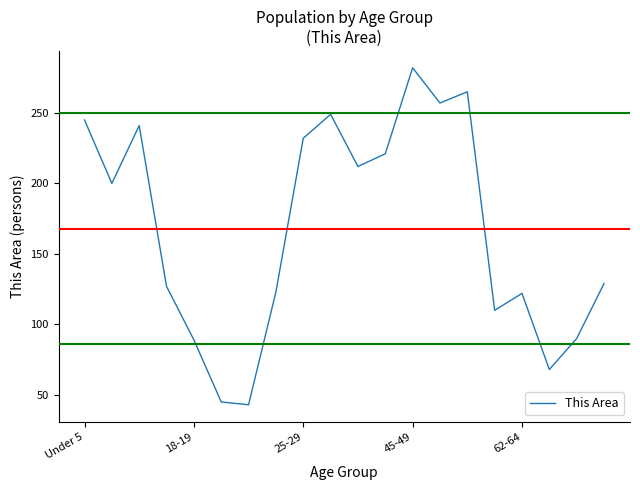

How many values are below 200?

10